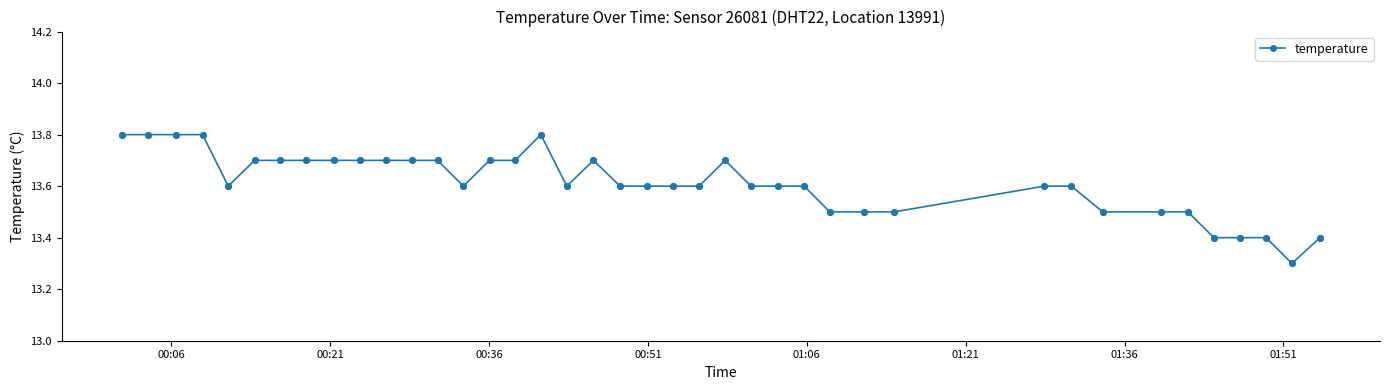

What is the smallest value displayed?

13.3